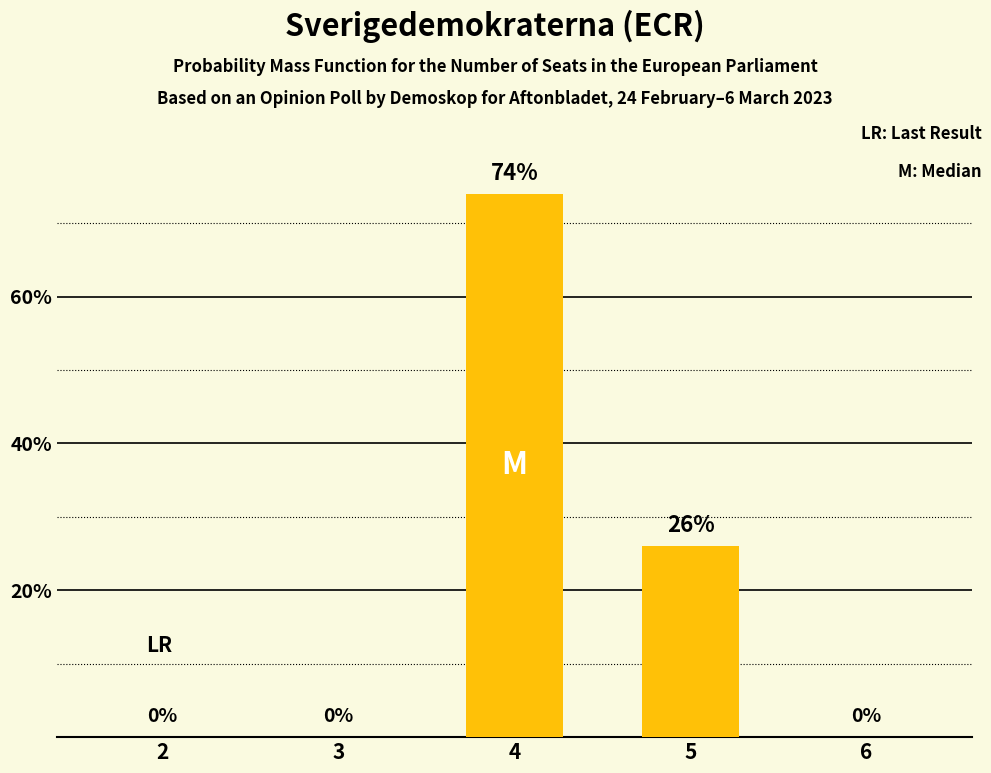

What is the sum of all values?

100